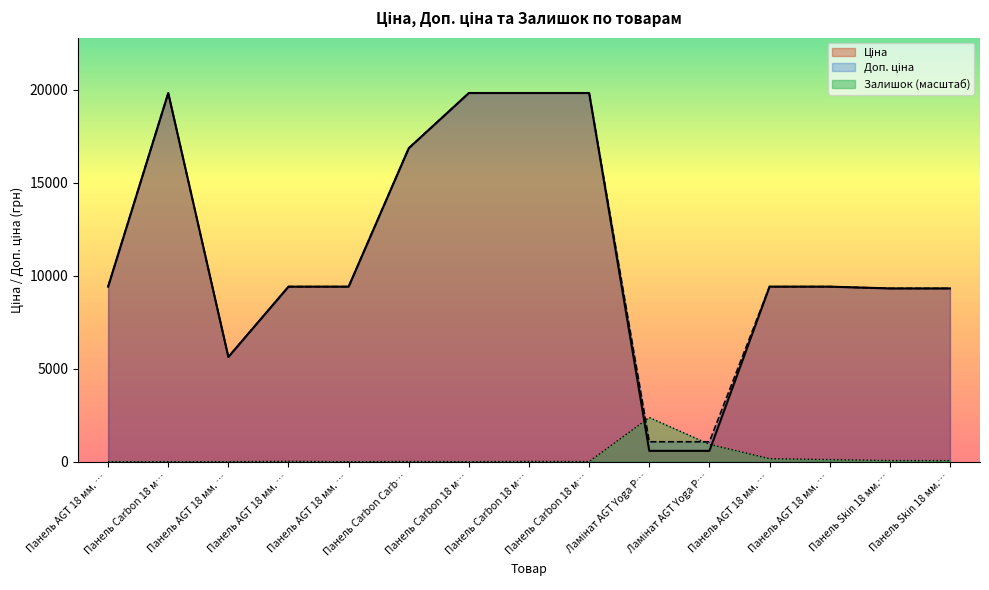

Which category has the lowest value in the Ціна series?

Ламінат AGT Yoga P…